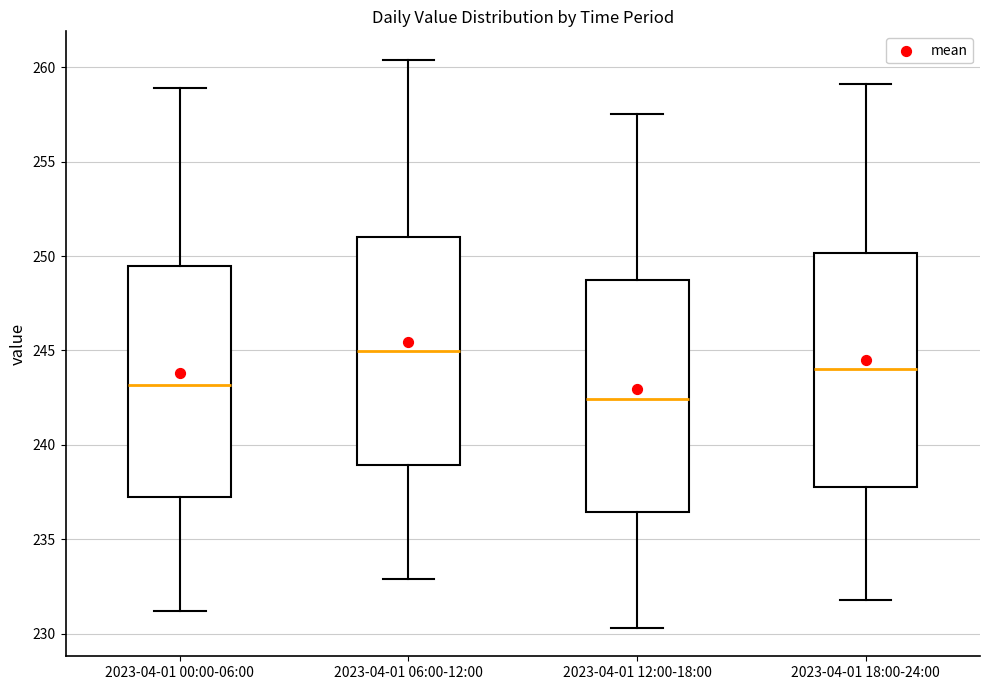

Reading left to right, read every box against the y-axis: the position of its median line, the range the box covers, and the ends of its whiskers. The values are not printed on the chart, so give them approximately, as read against the axis.

2023-04-01 00:00-06:00: median 243.0, box 237.0 to 249.5, whiskers 231.0 to 259.0
2023-04-01 06:00-12:00: median 245.0, box 239.0 to 251.0, whiskers 233.0 to 260.5
2023-04-01 12:00-18:00: median 242.5, box 236.5 to 248.5, whiskers 230.5 to 257.5
2023-04-01 18:00-24:00: median 244.0, box 238.0 to 250.0, whiskers 232.0 to 259.0